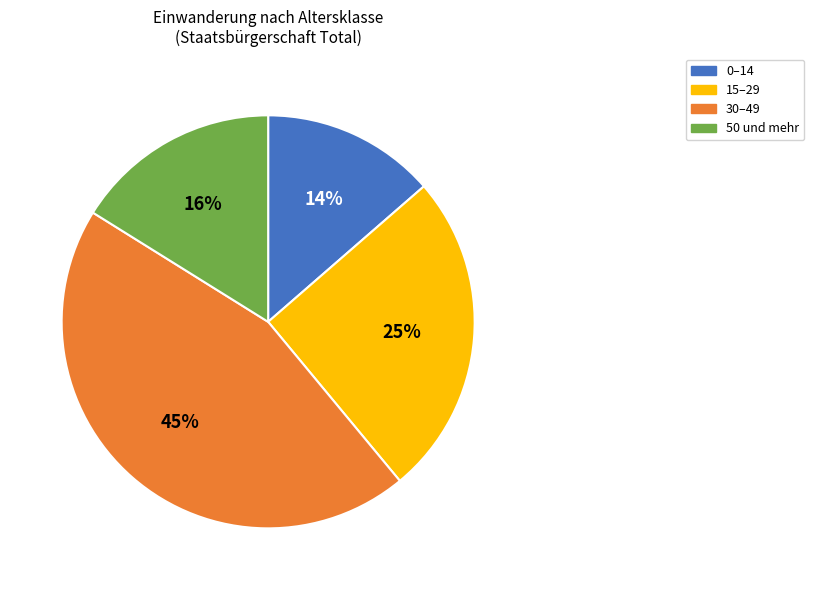

Is 50 und mehr the majority of the pie?

No